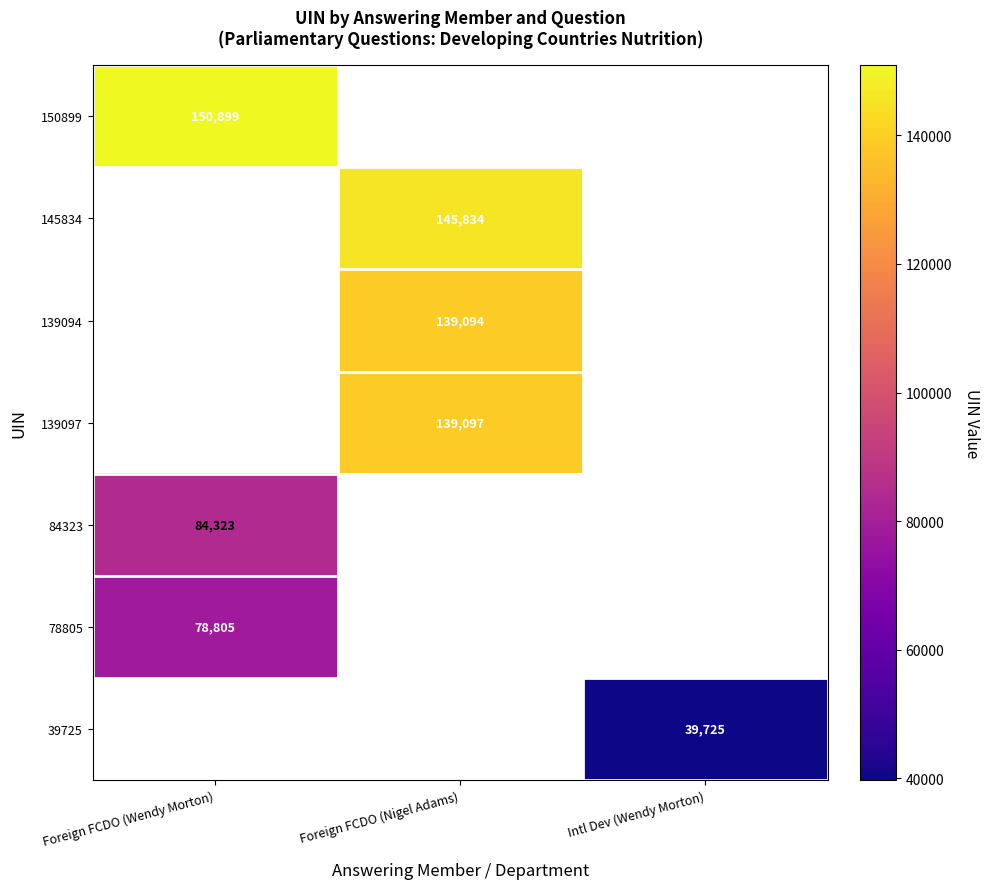

True or false: 139094 has a value of 226669 at Foreign FCDO (Nigel Adams).

False